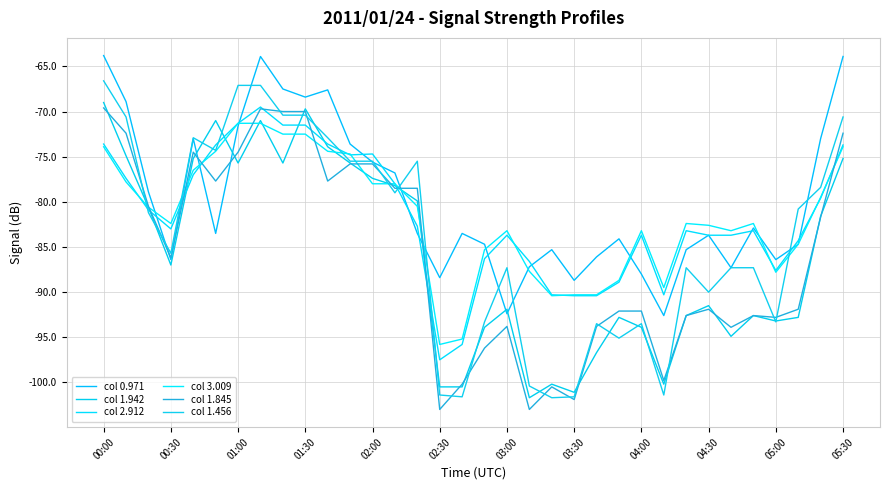

Does the chart display data point markers on the line(s)?

No